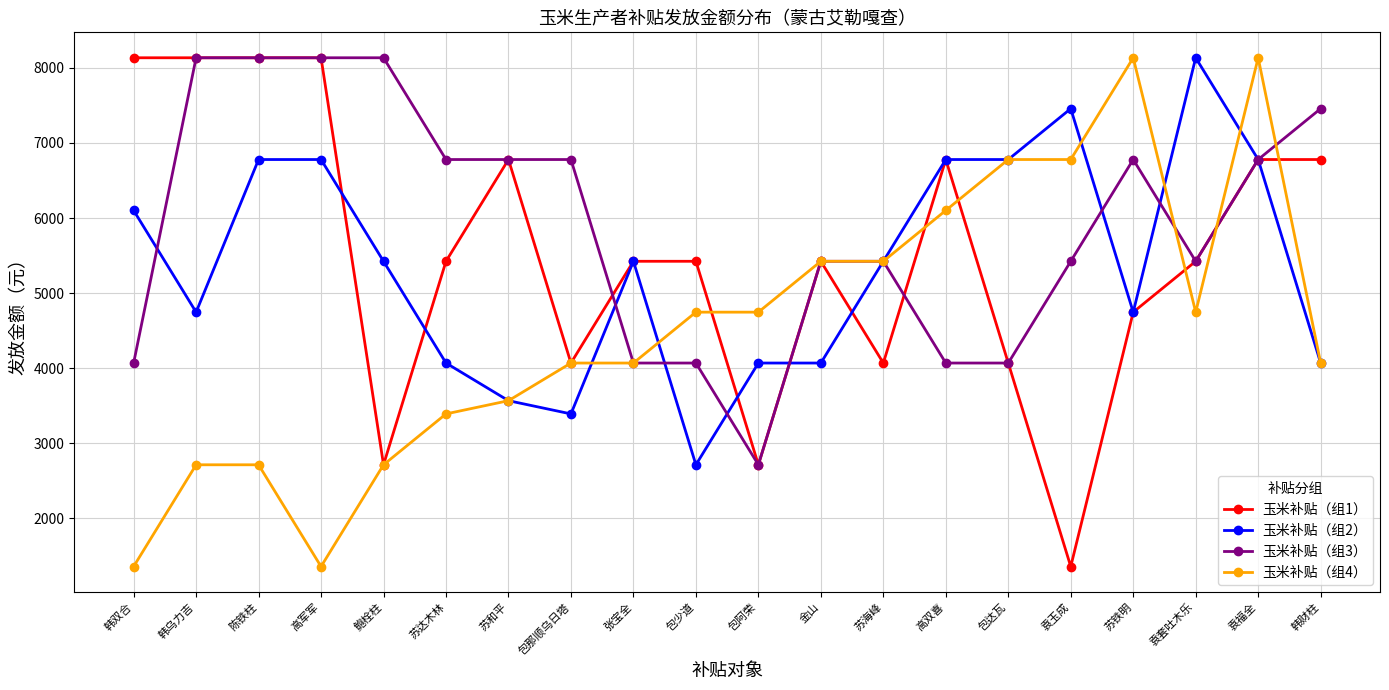

What is the highest value of the 玉米补贴（组1） series?

8135.0